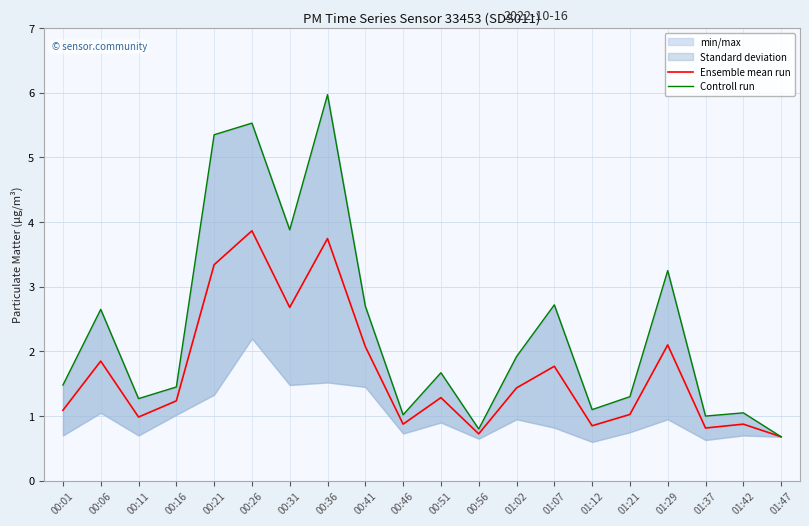

What is the total value across all series at 01:12?

2.0